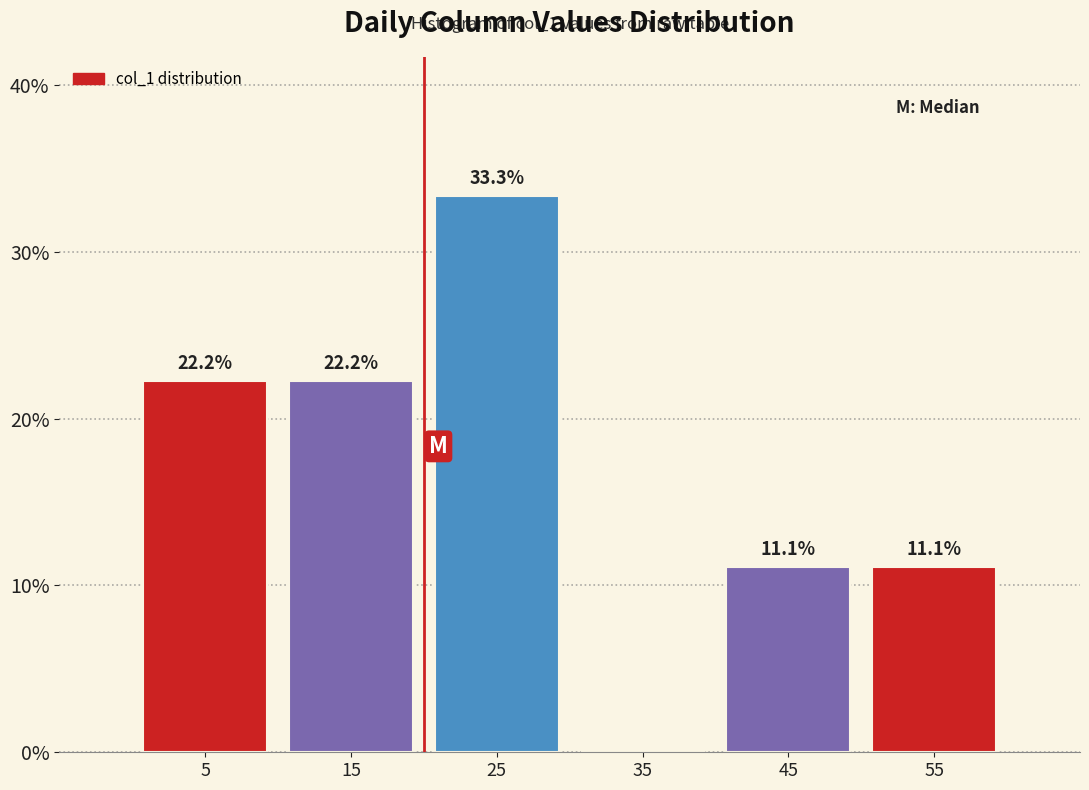

Which range on the x-axis has the tallest bar?

20 to 30